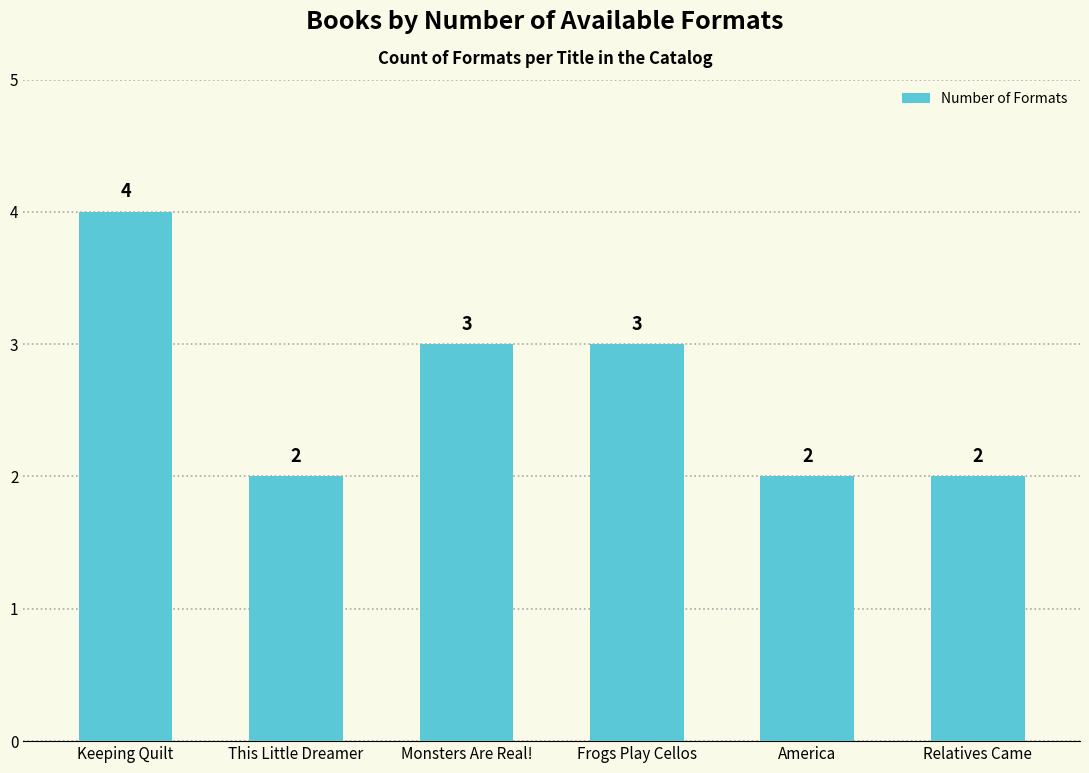

How many distinct data groups are displayed?

1